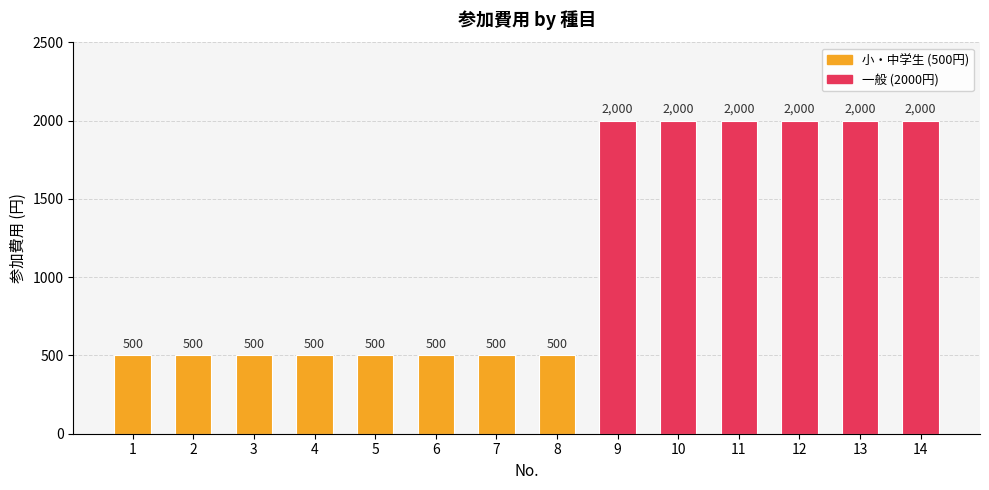

Is it true that the value at 10 is 2000?

True